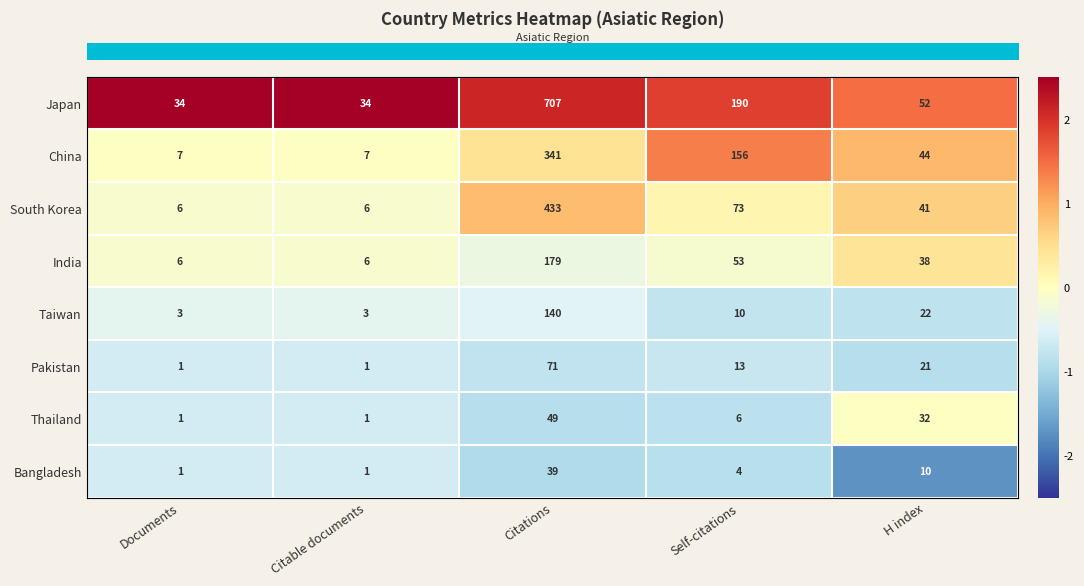

What is the sum of all Pakistan values?

107